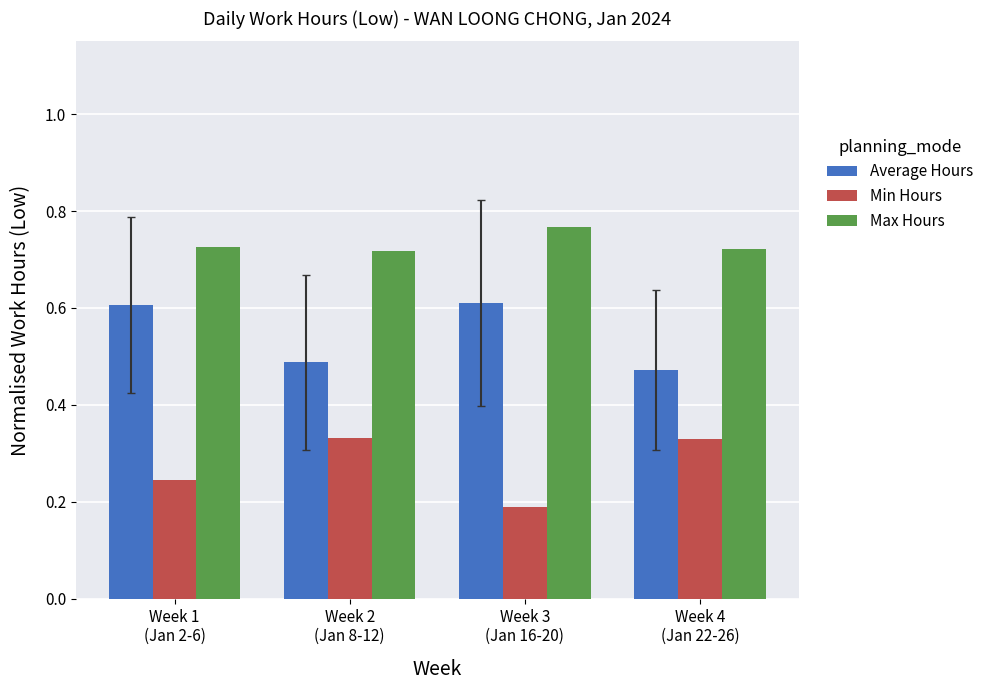

Where is Min Hours nearest to the value 0?

Week 3
(Jan 16-20)